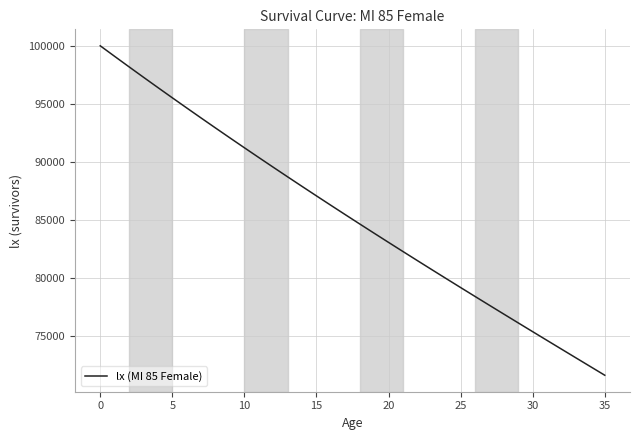

What is the minimum value shown in the chart?

71604.0